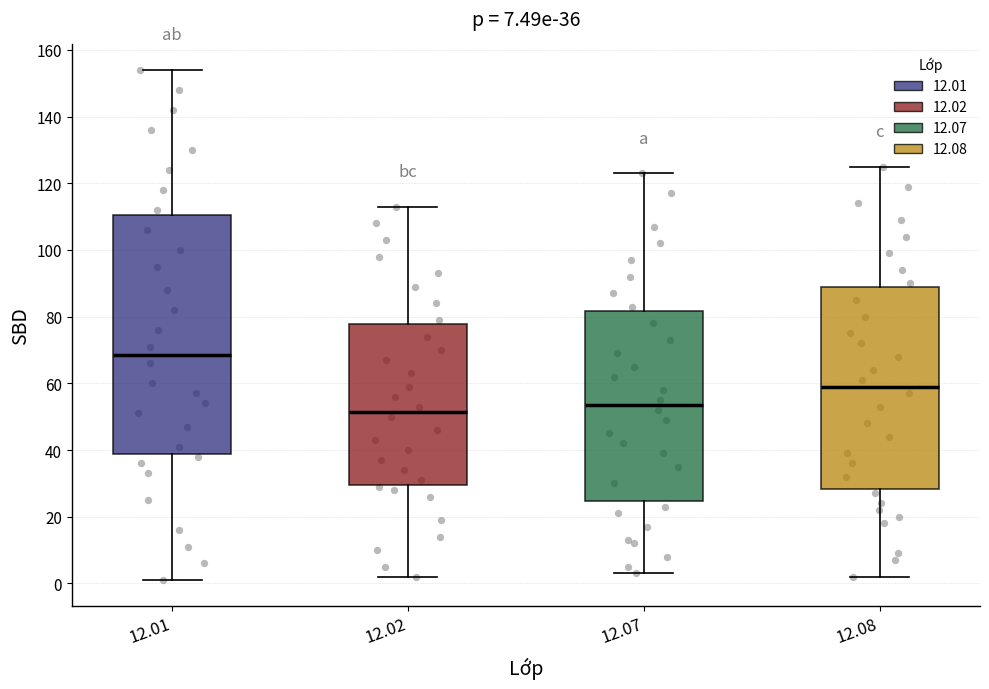

Which box's median line is the lowest?

12.02